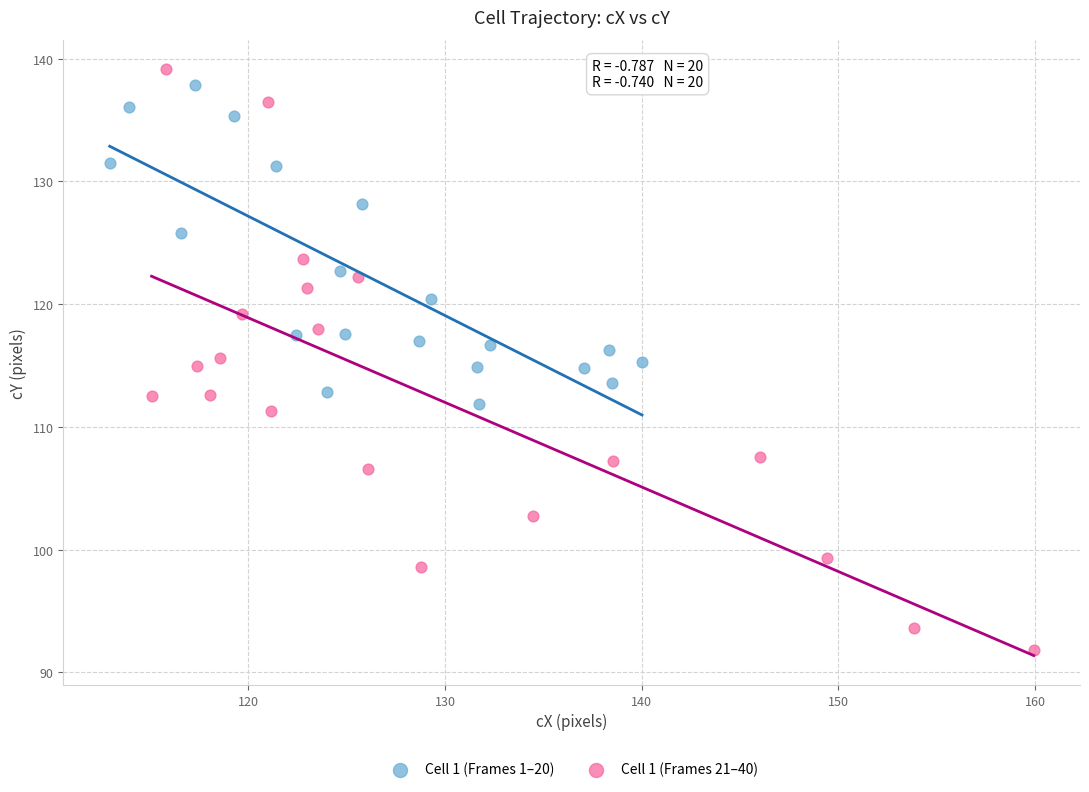

Which series reaches the minimum Y coordinate?

Cell 1 (Frames 21–40)